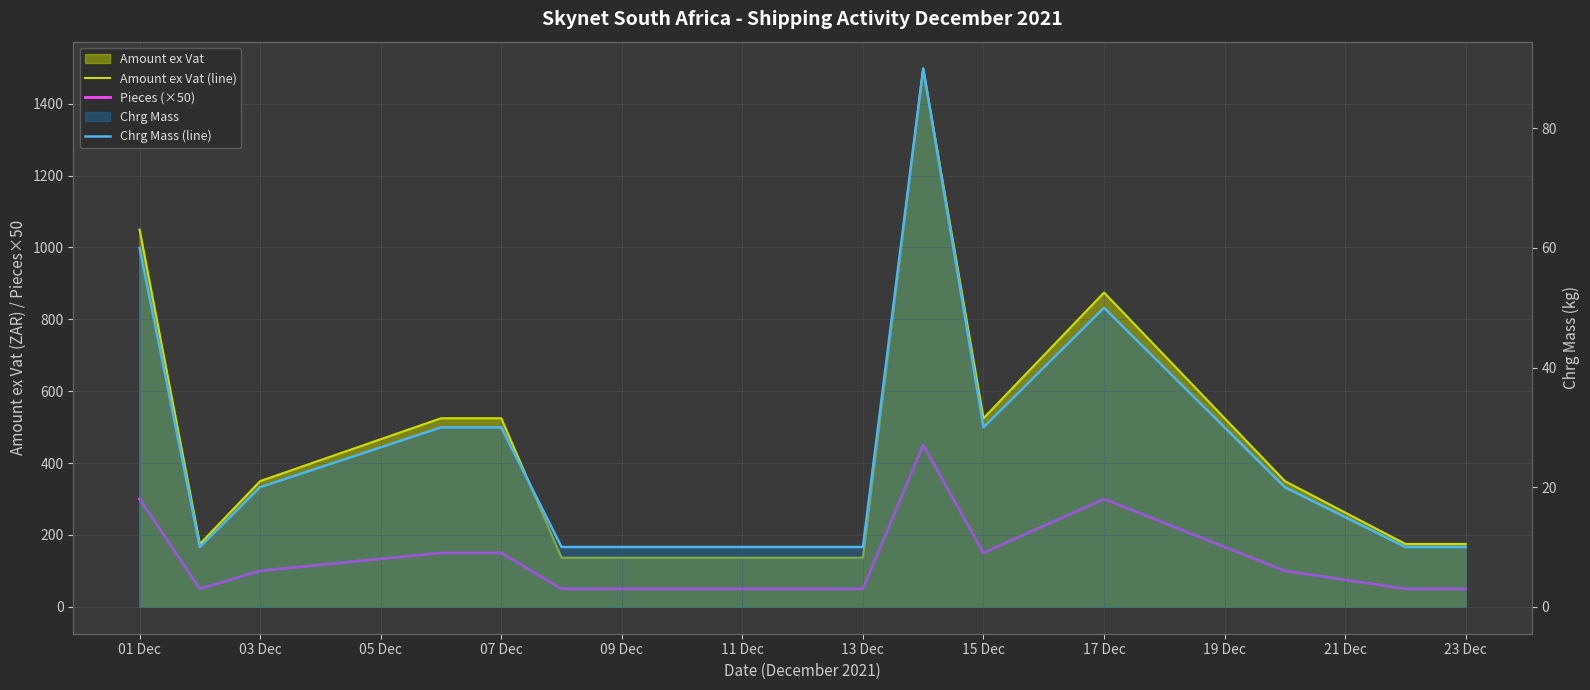

Is it true that Pieces (×50) equals 150.0 at 07 Dec?

True